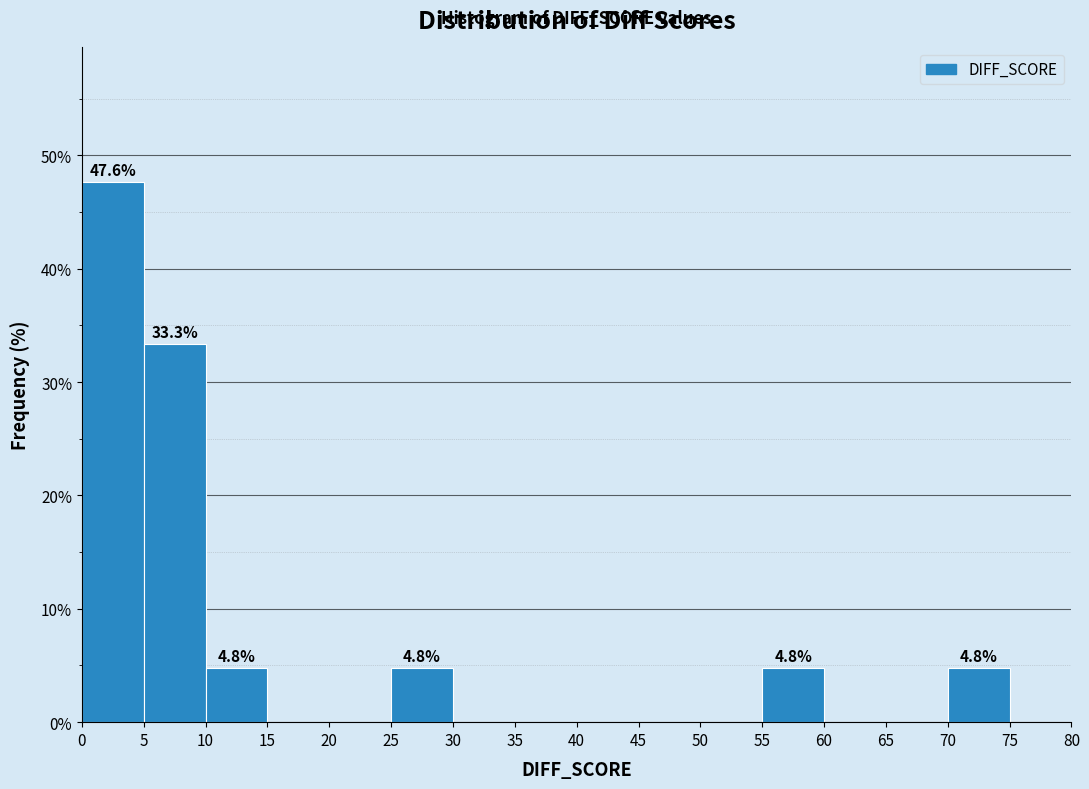

Which range on the x-axis has the tallest bar?

0 to 5